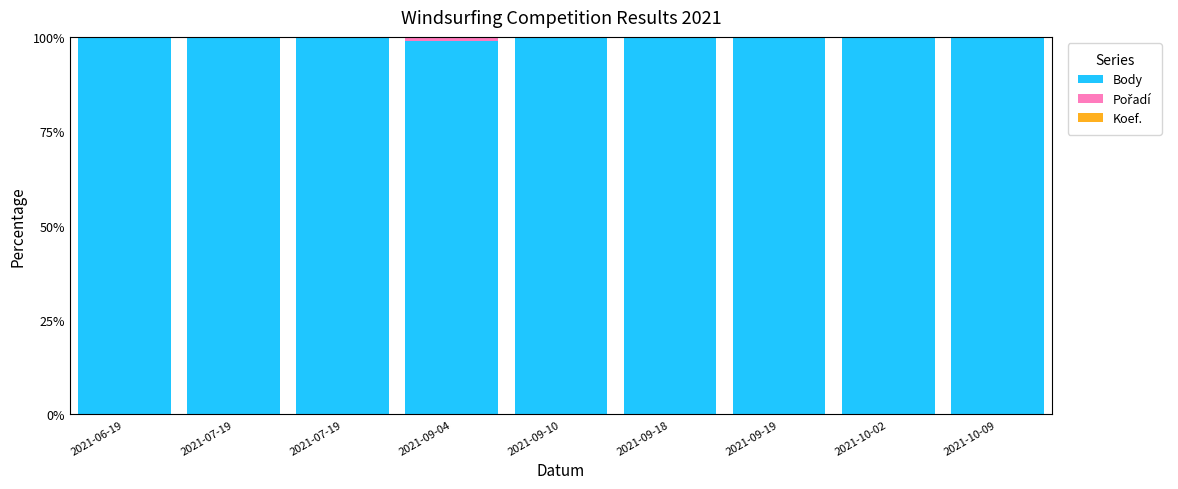

Are the bars horizontal?

No